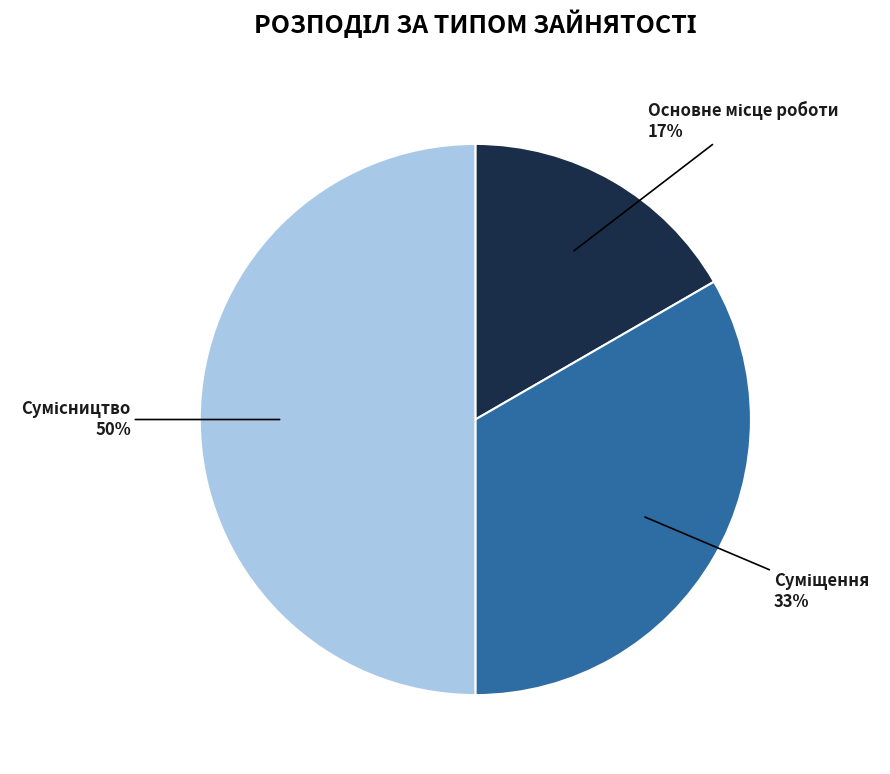

To the nearest percent, what is the difference between the largest and smallest slice percentages?

33%